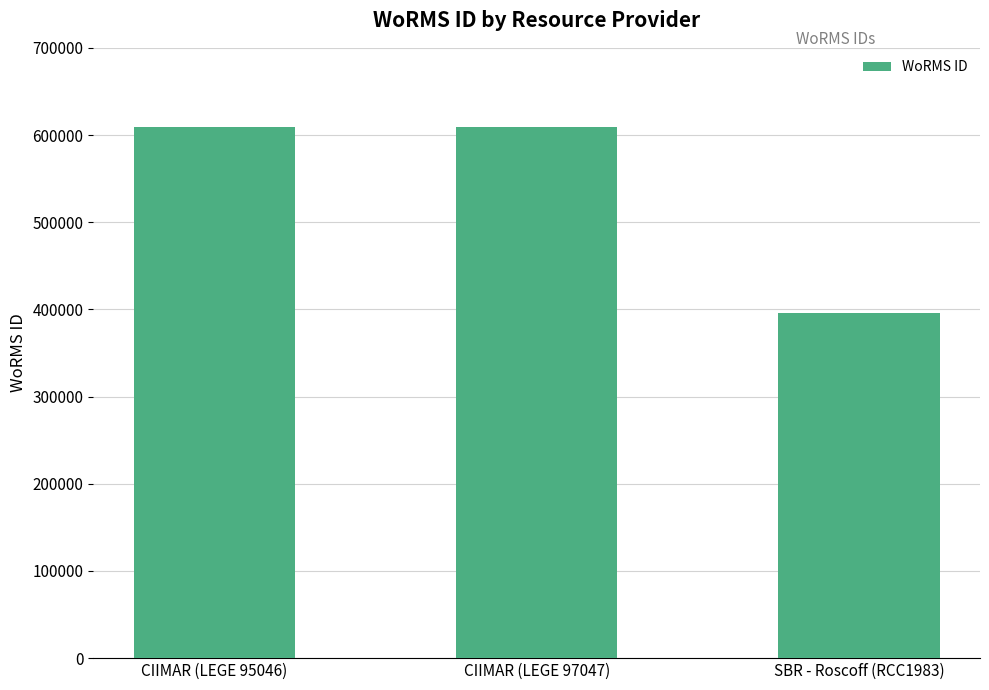

Approximately how many times larger is the value at CIIMAR (LEGE 95046) compared to CIIMAR (LEGE 97047)?

1.0